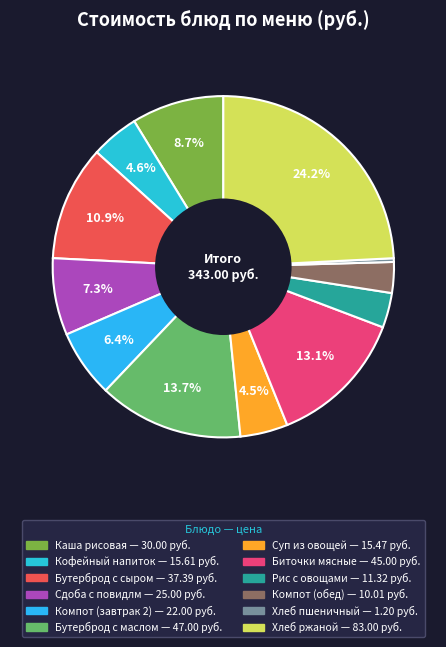

Rank the categories by value from lowest to highest.

Хлеб пшеничный, Компот из сухофруктов (обед), Рис припущенный с овощами, Суп из овощей со сметаной, Кофейный напиток, Компот из сухофруктов, Сдоба с повидлм, Каша рисовая с маслом сливочным, Бутерброд с маслом и сыром, Биточки мясные с соусом, Бутерброд с маслом, Хлеб ржаной